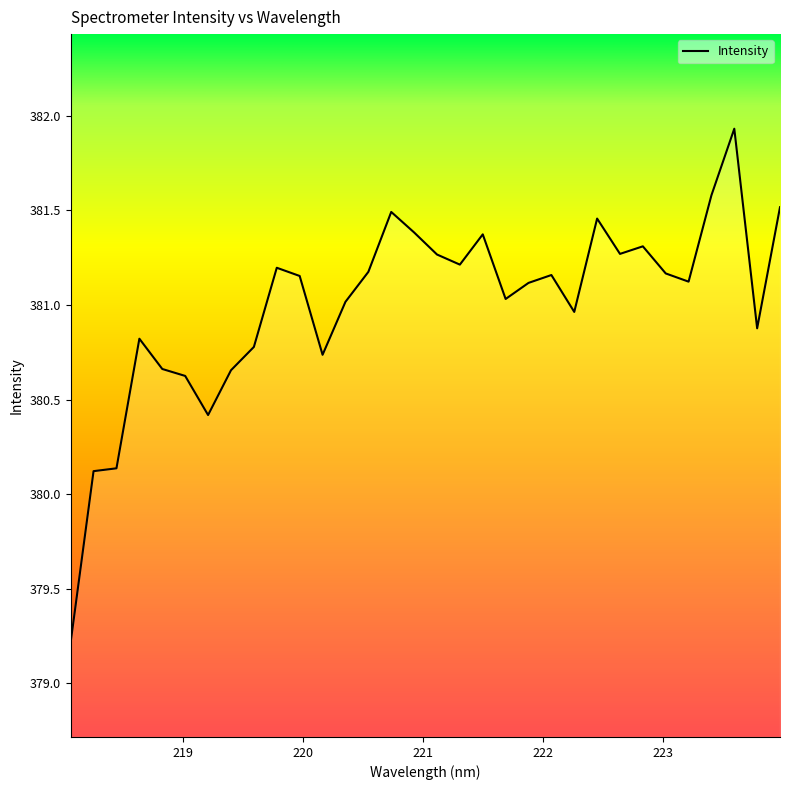

What is the maximum value shown in the chart?

381.9